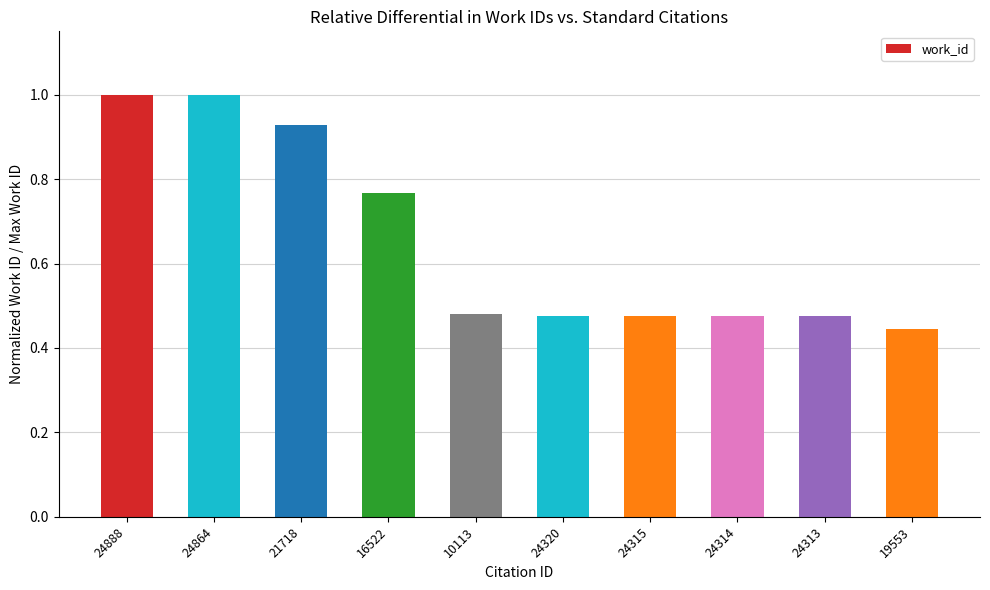

What is the maximum value shown in the chart?

1.0